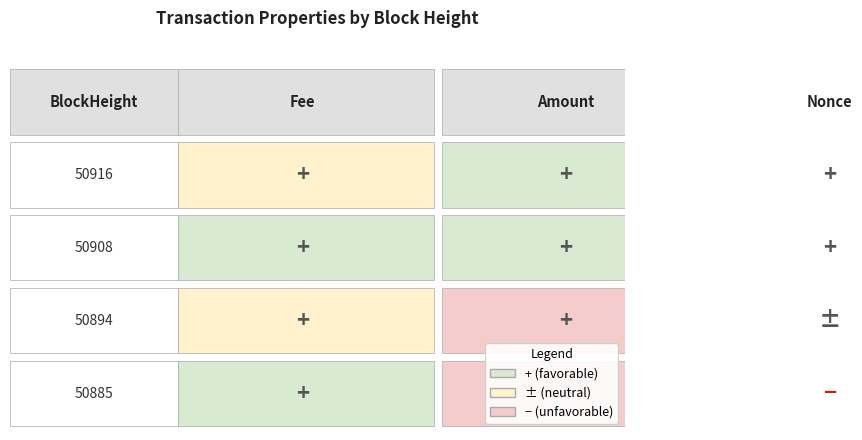

At which category is the sum across all series the highest?

50894